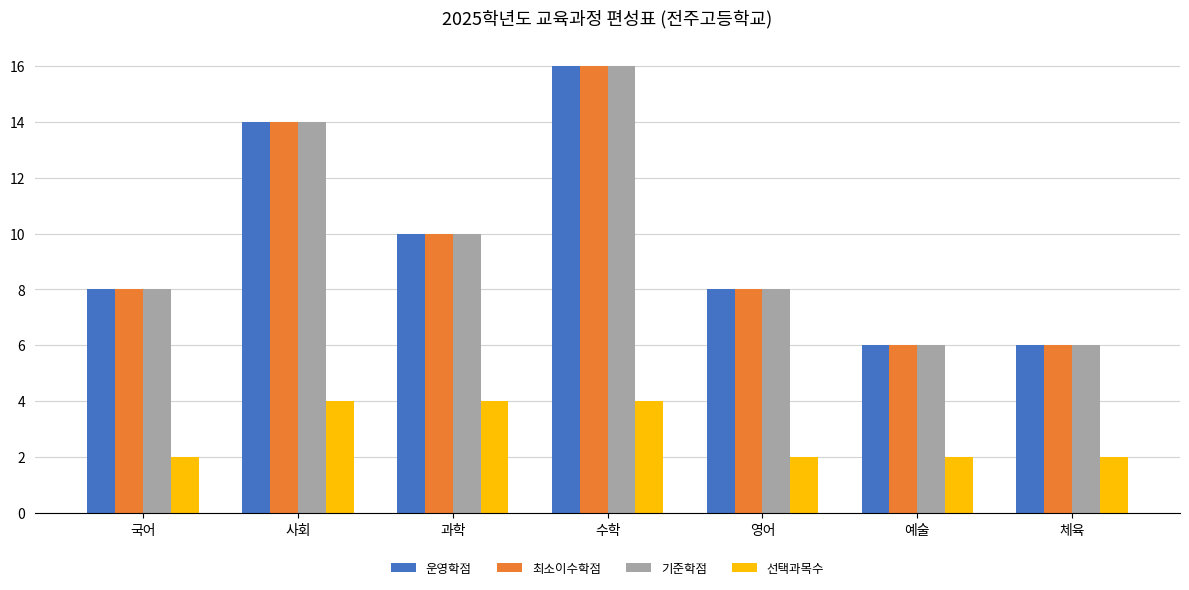

What is the sum of all 최소이수학점 values?

68